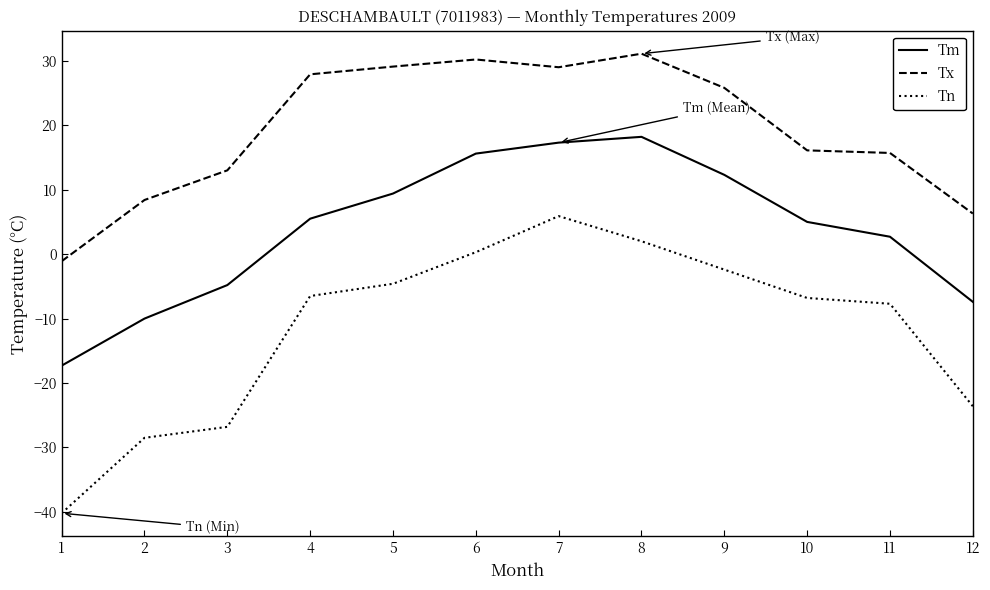

True or false: Tn has a value of -7.7 at 11.

True